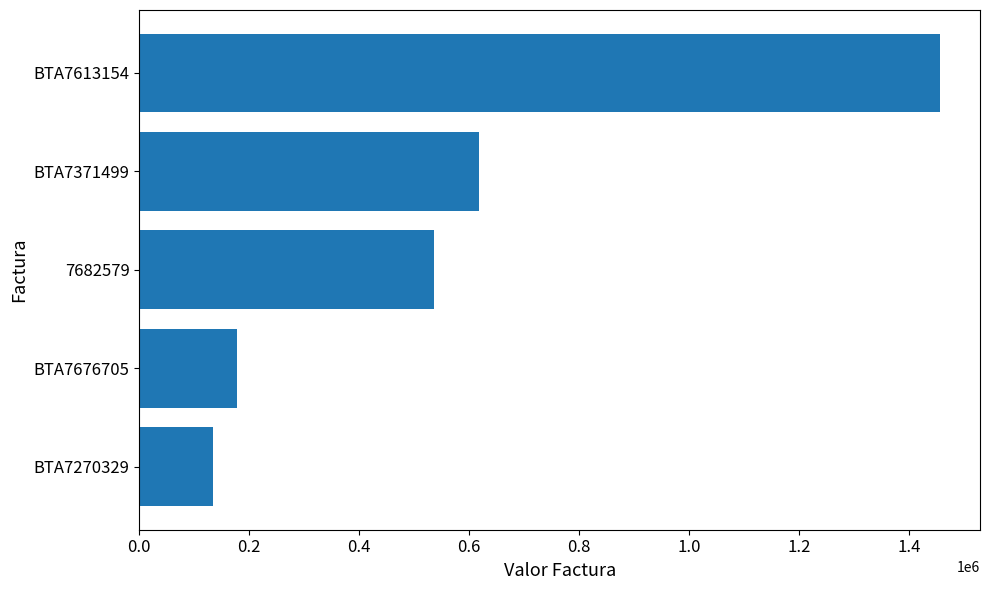

How many data points does each series have?

5